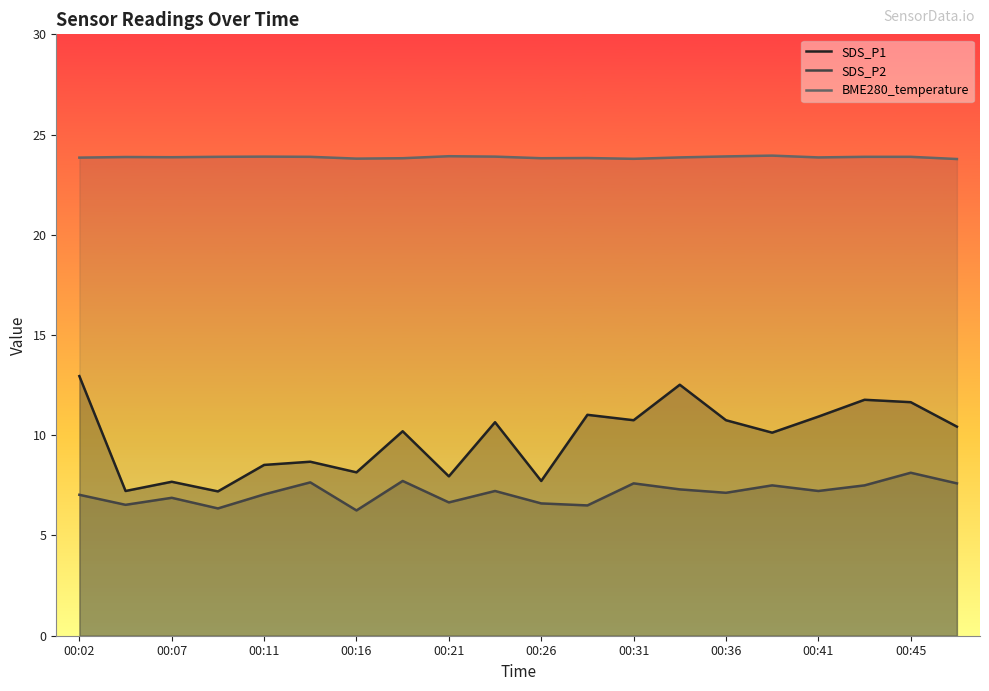

How many data points in SDS_P1 are less than 10?

8